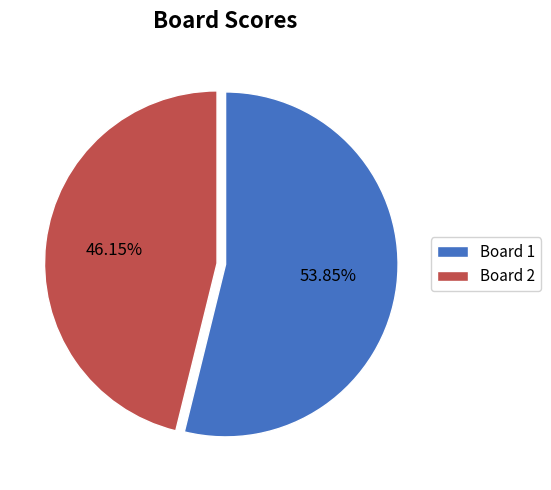

Combined, do Board 1 and Board 2 account for over 50%?

Yes